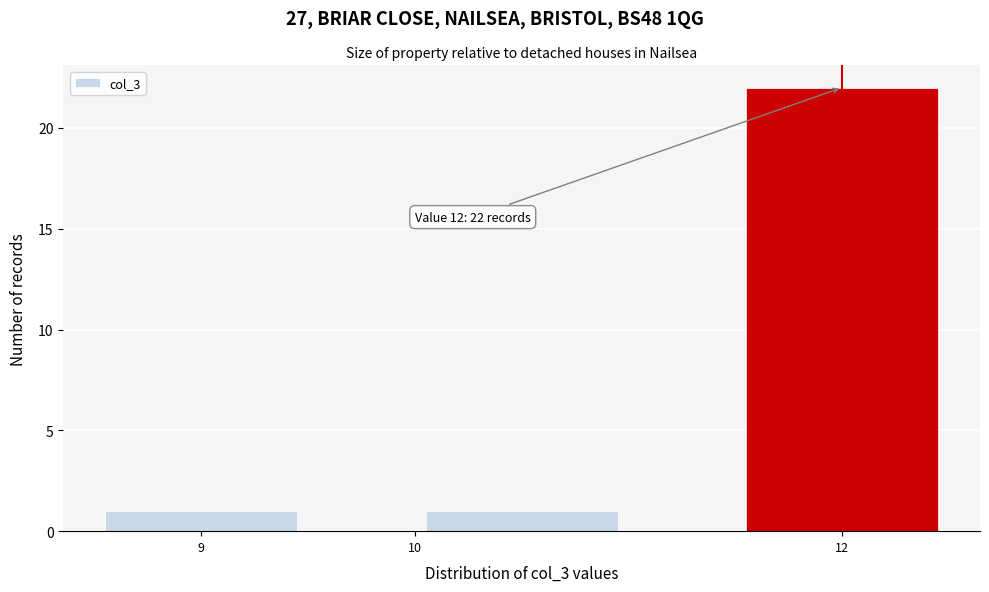

Over which range of the x-axis is the bar tallest?

11.5 to 12.5